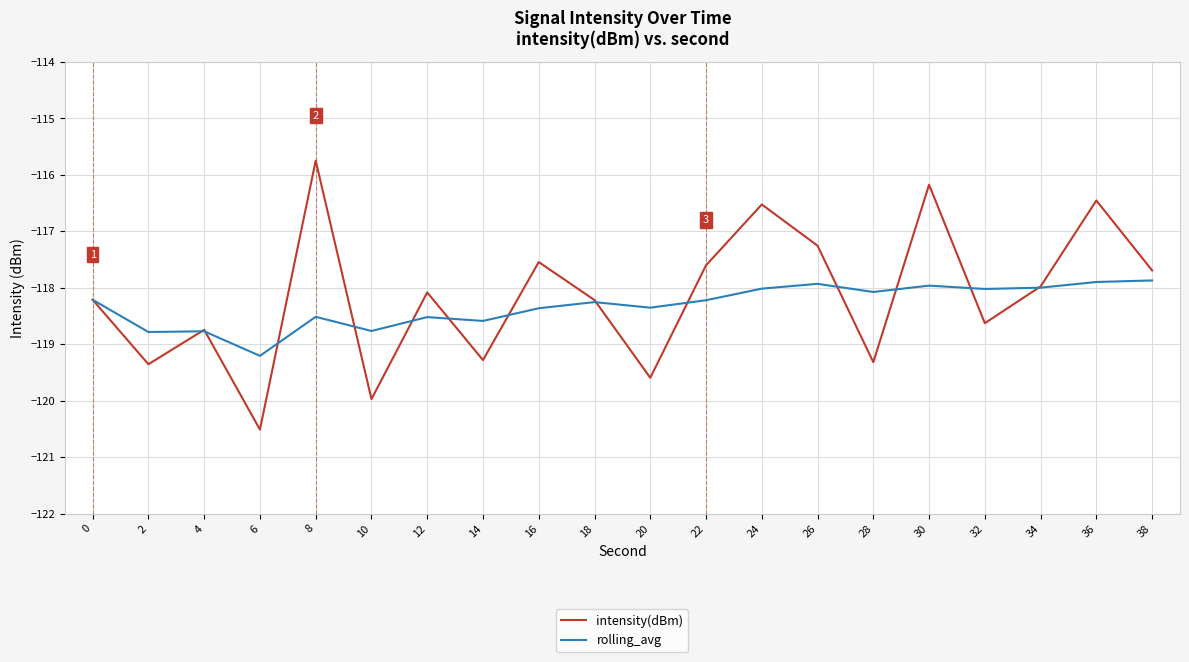

List the series in order of their peak value, lowest first.

rolling_avg, intensity(dBm)